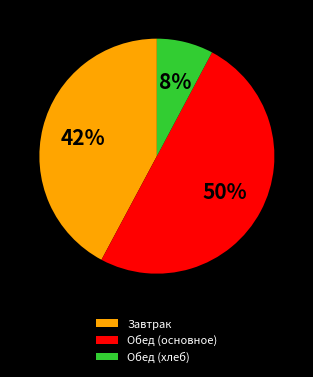

True or false: Обед (хлеб) accounts for 15% of the total.

False